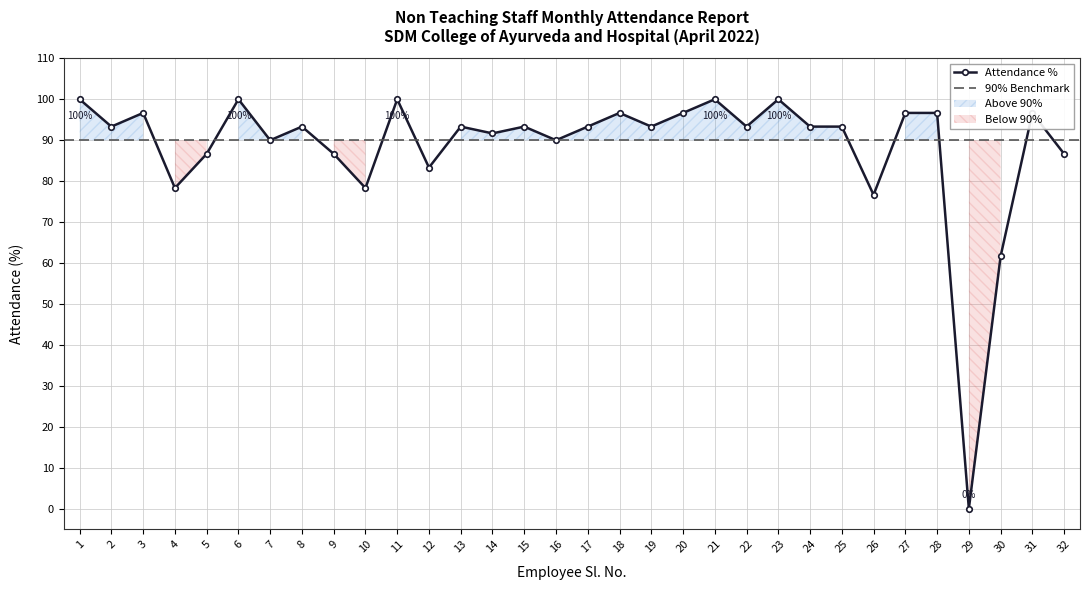

Reading left to right, list all the values displayed in this chart.

1=100.0	2=93.3	3=96.7	4=78.3	5=86.7	6=100.0	7=90.0	8=93.3	9=86.7	10=78.3	11=100.0	12=83.3	13=93.3	14=91.7	15=93.3	16=90.0	17=93.3	18=96.7	19=93.3	20=96.7	21=100.0	22=93.3	23=100.0	24=93.3	25=93.3	26=76.7	27=96.7	28=96.7	29=0.0	30=61.7	31=96.7	32=86.7